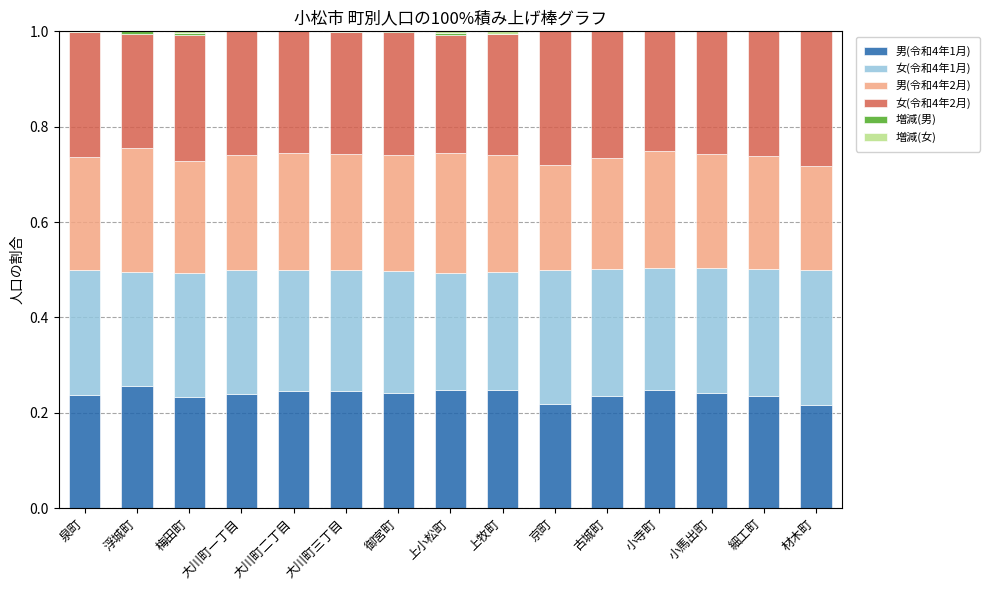

What is the total value across all series at 古城町?

1.0